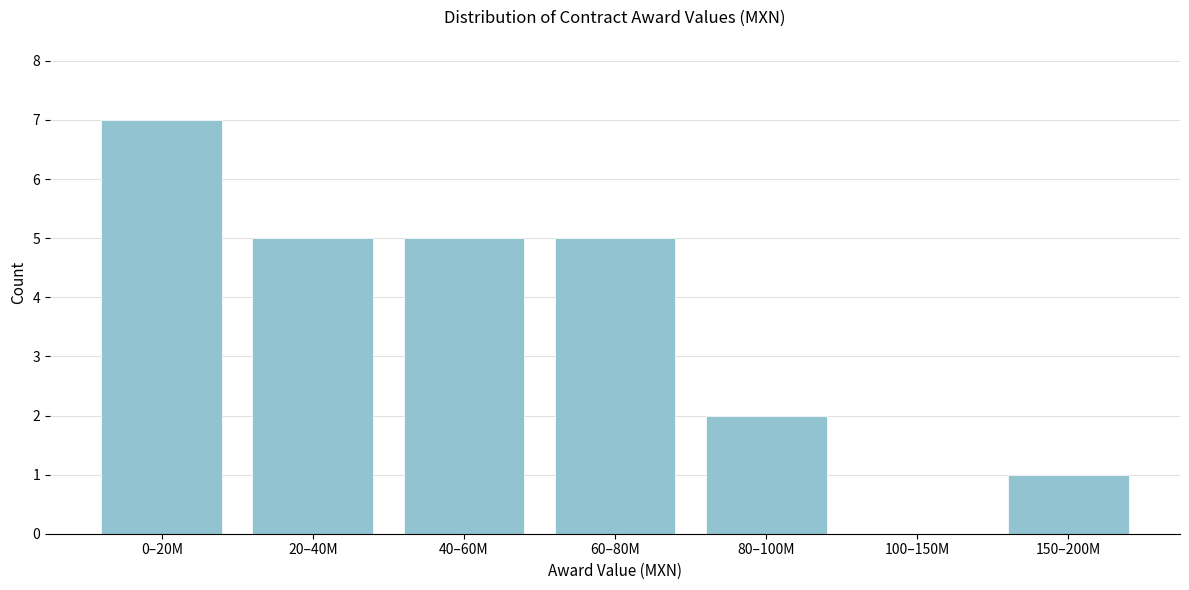

Reading left to right, transcribe all the data shown in this chart.

0–20M=7	20–40M=5	40–60M=5	60–80M=5	80–100M=2	100–150M=0	150–200M=1